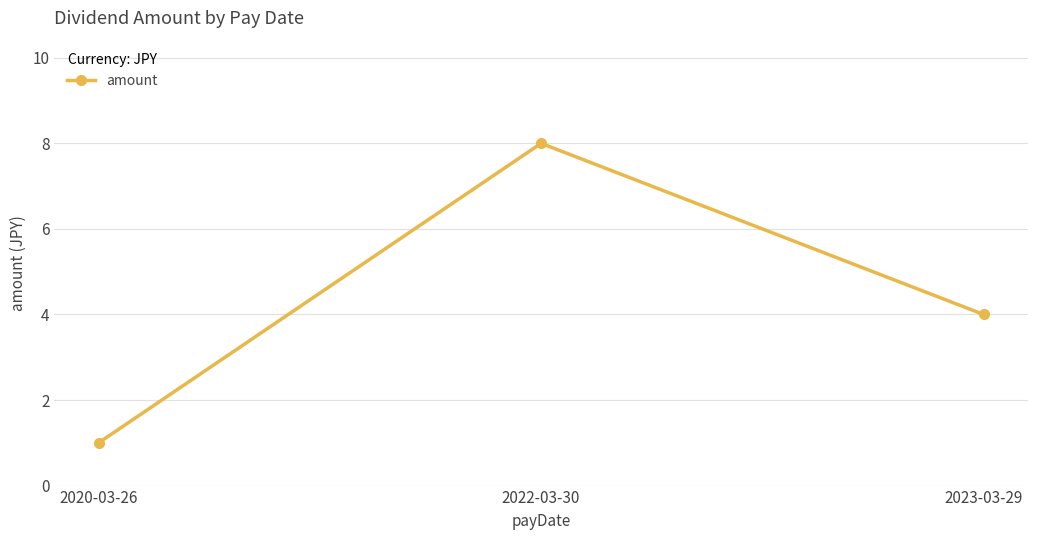

Reading left to right, transcribe all the data shown in this chart.

1	8	4